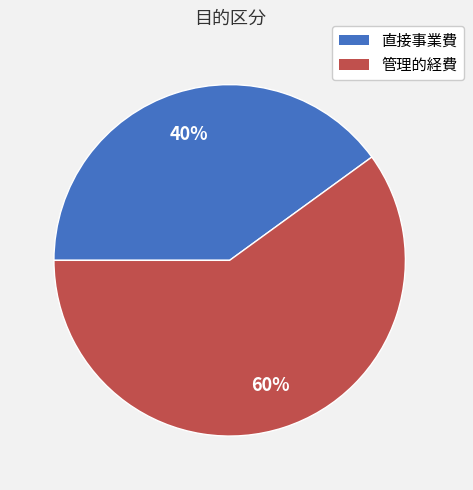

Count the number of slices in the pie.

2